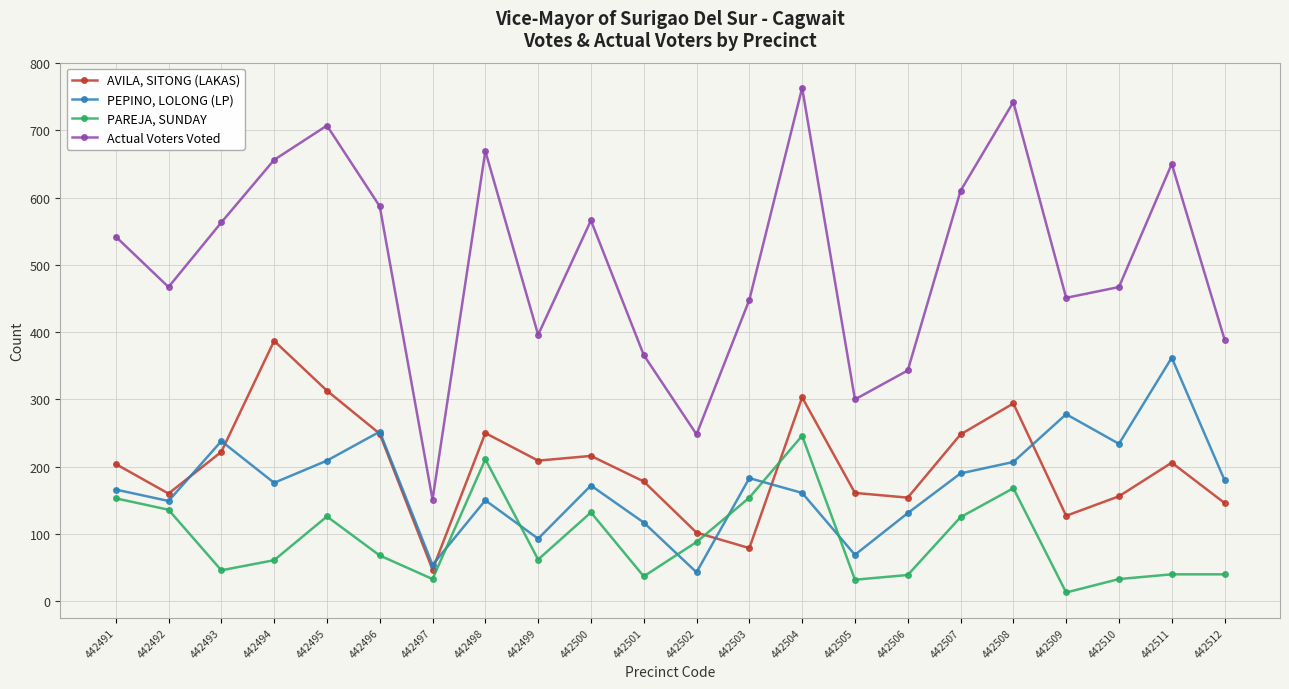

At which category does PAREJA, SUNDAY reach its first local peak?

442495